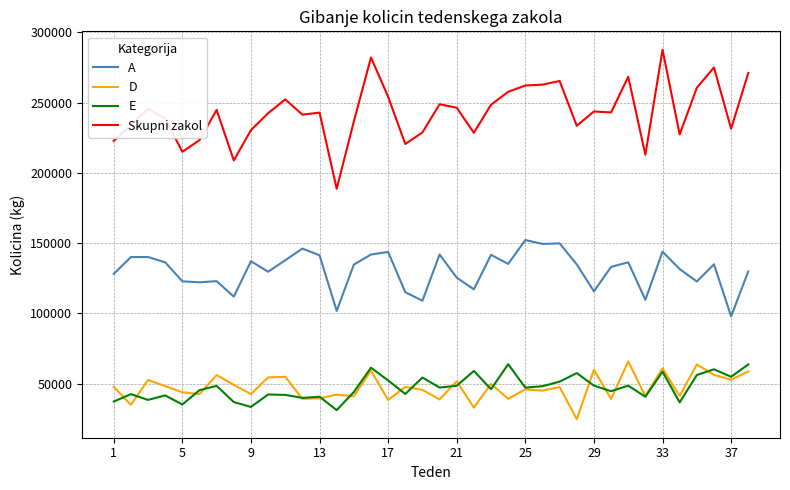

Which series has the largest total across all categories?

Skupni zakol